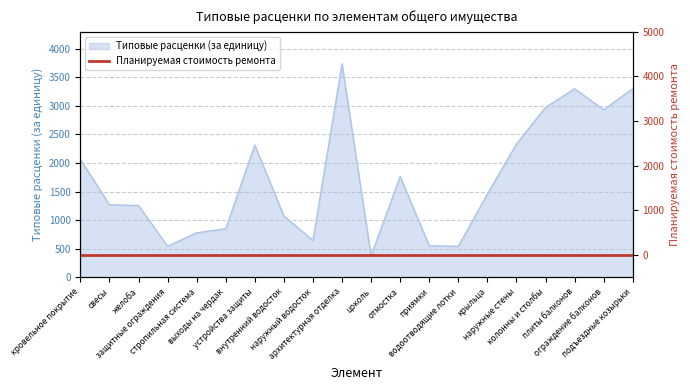

What is the difference between the second highest and second lowest values?

2757.4